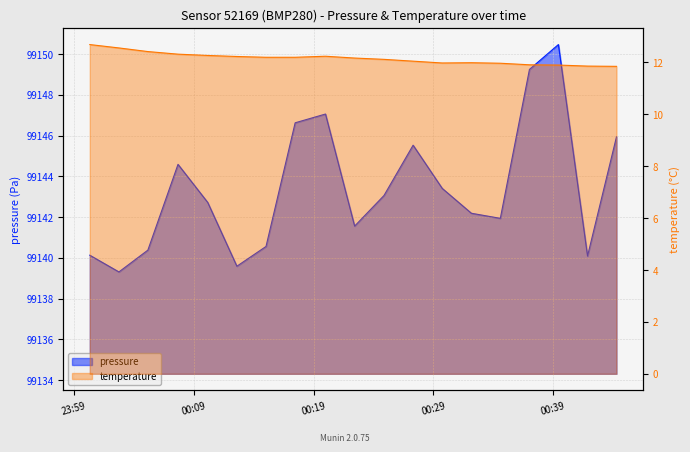

Does the chart display data point markers on the line(s)?

No